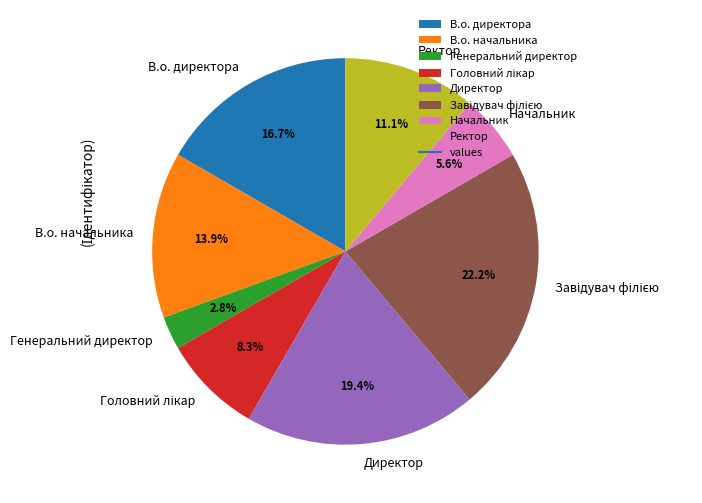

What percentage do Начальник and Директор together represent?

25.0%